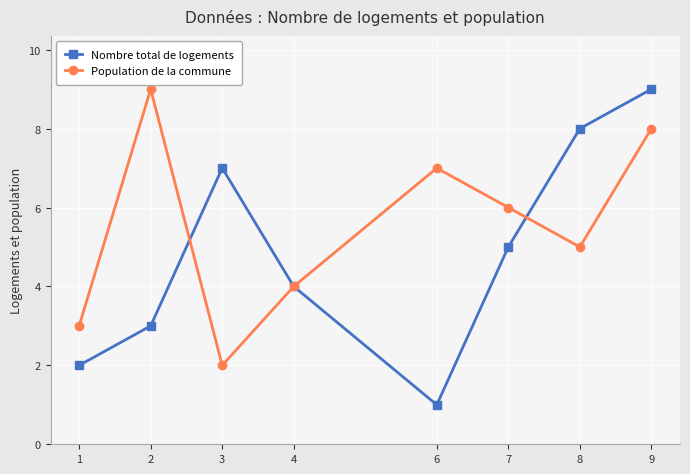

What are all the series names shown in the legend?

Nombre total de logements, Population de la commune